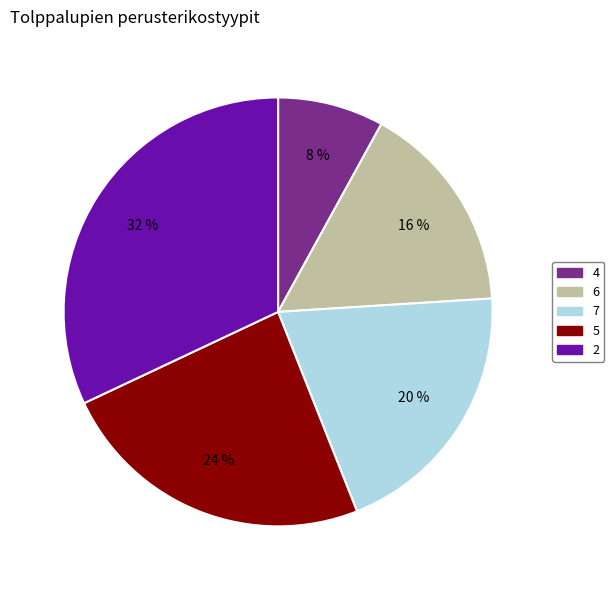

Is the sum of 2 and 5 greater than half?

Yes